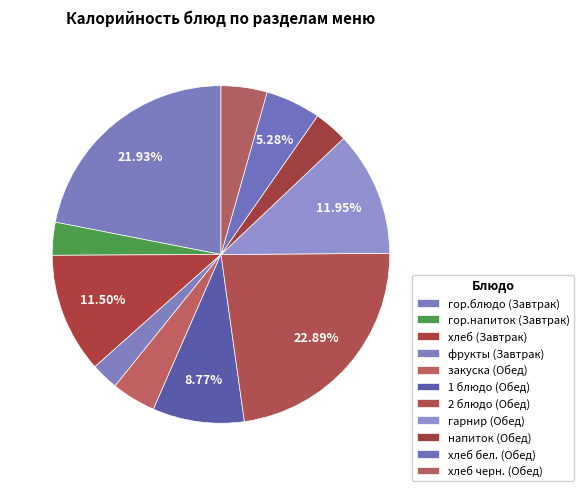

To the nearest percent, what is the combined percentage of хлеб черн. (Обед) and фрукты (Завтрак)?

7%